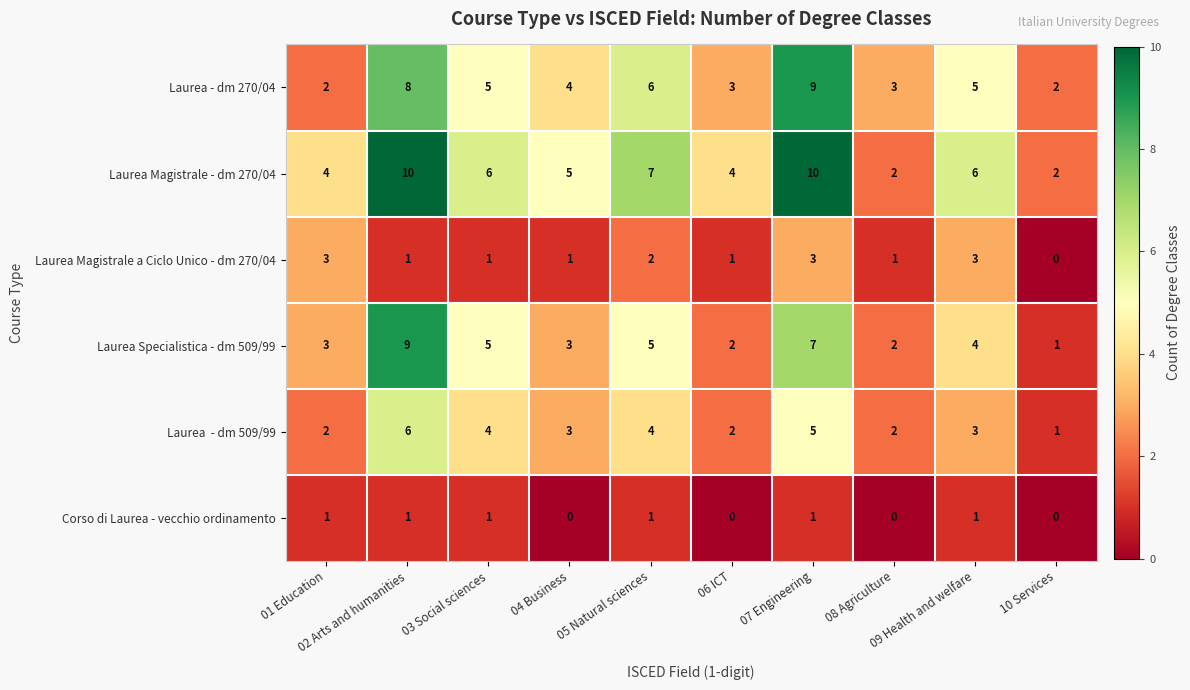

What is the difference between the highest and lowest values at 04 Business?

5